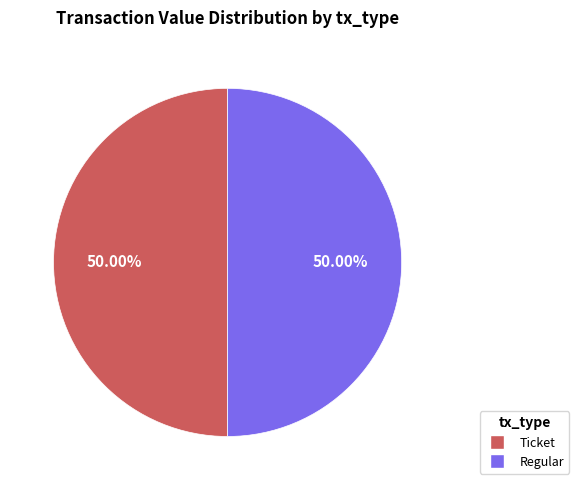

Combined, do Ticket and Regular account for over 50%?

Yes